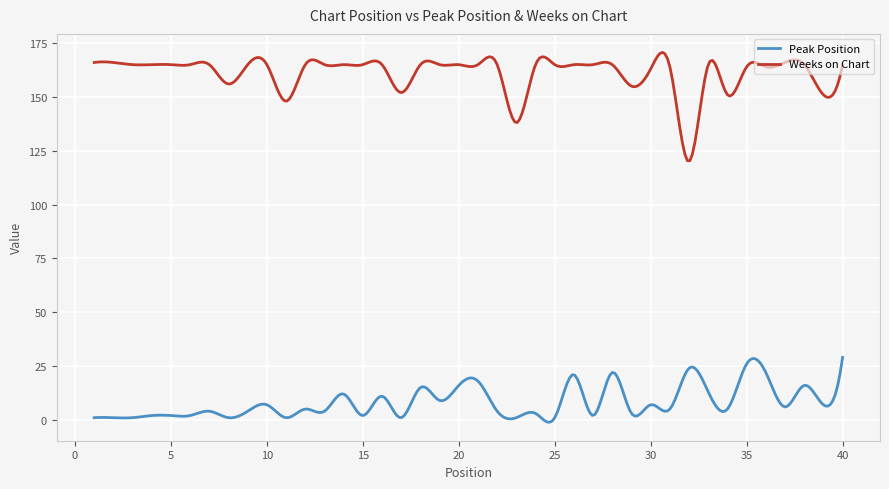

What is the smallest value displayed?

-1.1